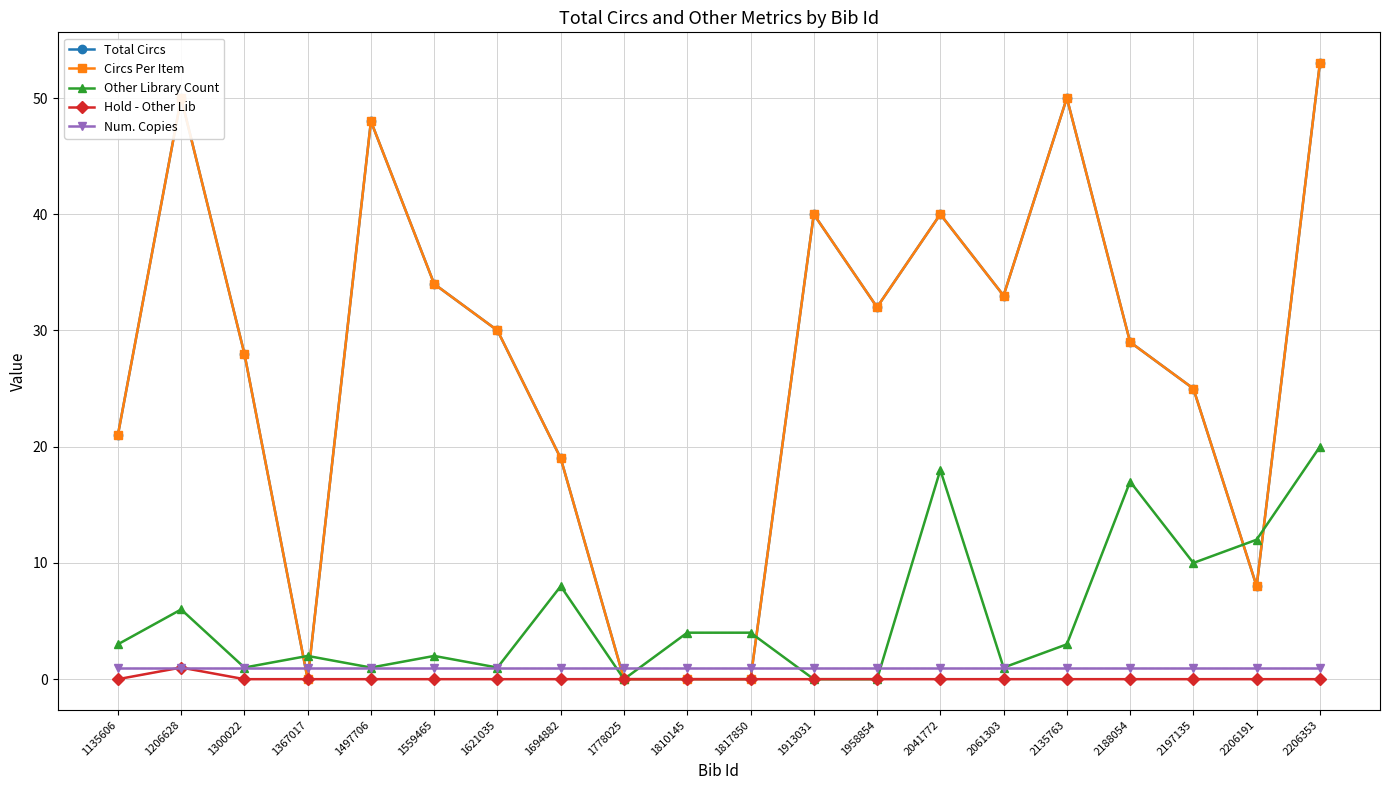

Does the chart have visible grid lines?

Yes